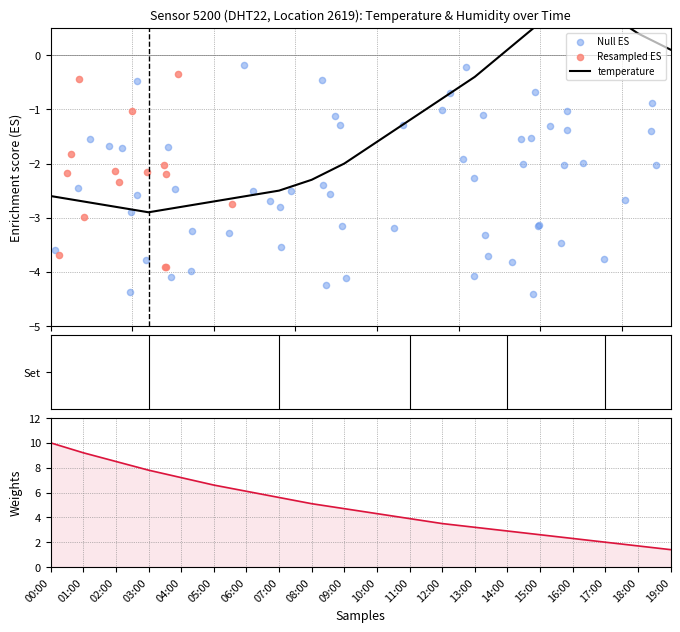

Between 07:00 and 12:00, which is larger?

12:00